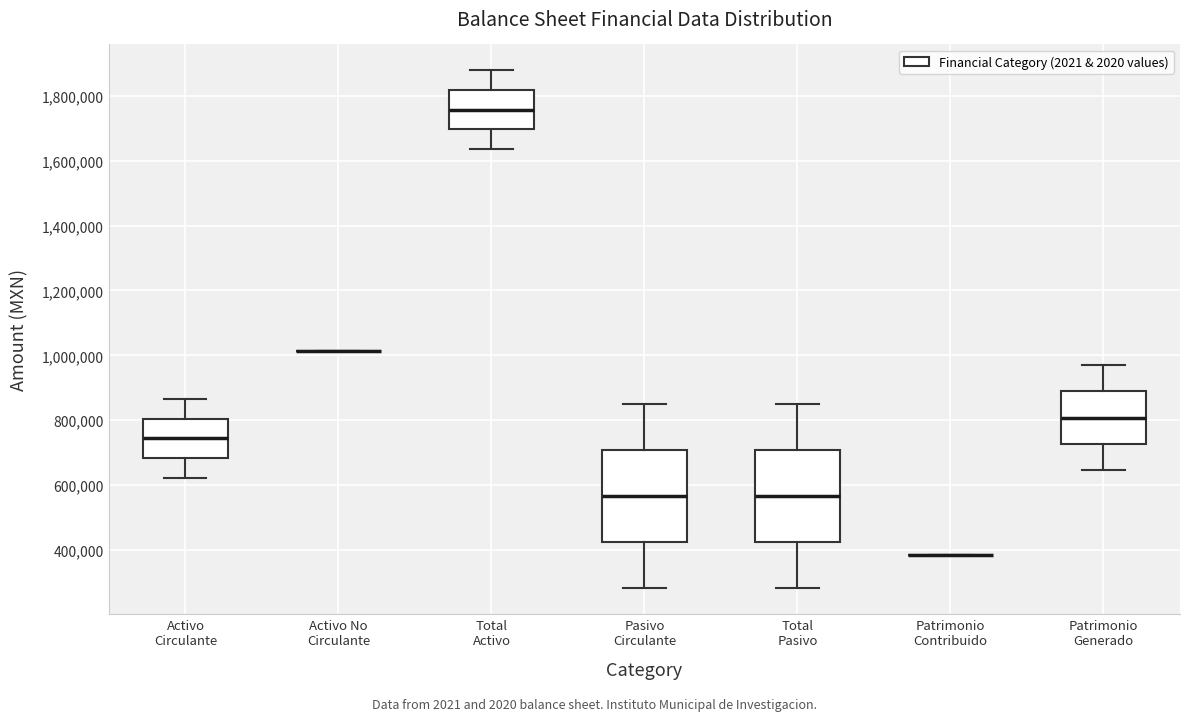

Reading left to right, transcribe this box plot: for each box, give where its median line is, the range the box spans, and where its two whiskers end, as read against the y-axis. The values are not printed on the chart, so give them approximately, as read against the axis.

Activo Circulante: median 740000, box 680000 to 800000, whiskers 620000 to 860000
Activo No Circulante: box collapsed to a line at 1020000, whiskers 1020000 to 1020000
Total Activo: median 1760000, box 1700000 to 1820000, whiskers 1640000 to 1880000
Pasivo Circulante: median 560000, box 420000 to 700000, whiskers 280000 to 840000
Total Pasivo: median 560000, box 420000 to 700000, whiskers 280000 to 840000
Patrimonio Contribuido: box collapsed to a line at 380000, whiskers 380000 to 380000
Patrimonio Generado: median 800000, box 720000 to 880000, whiskers 640000 to 980000